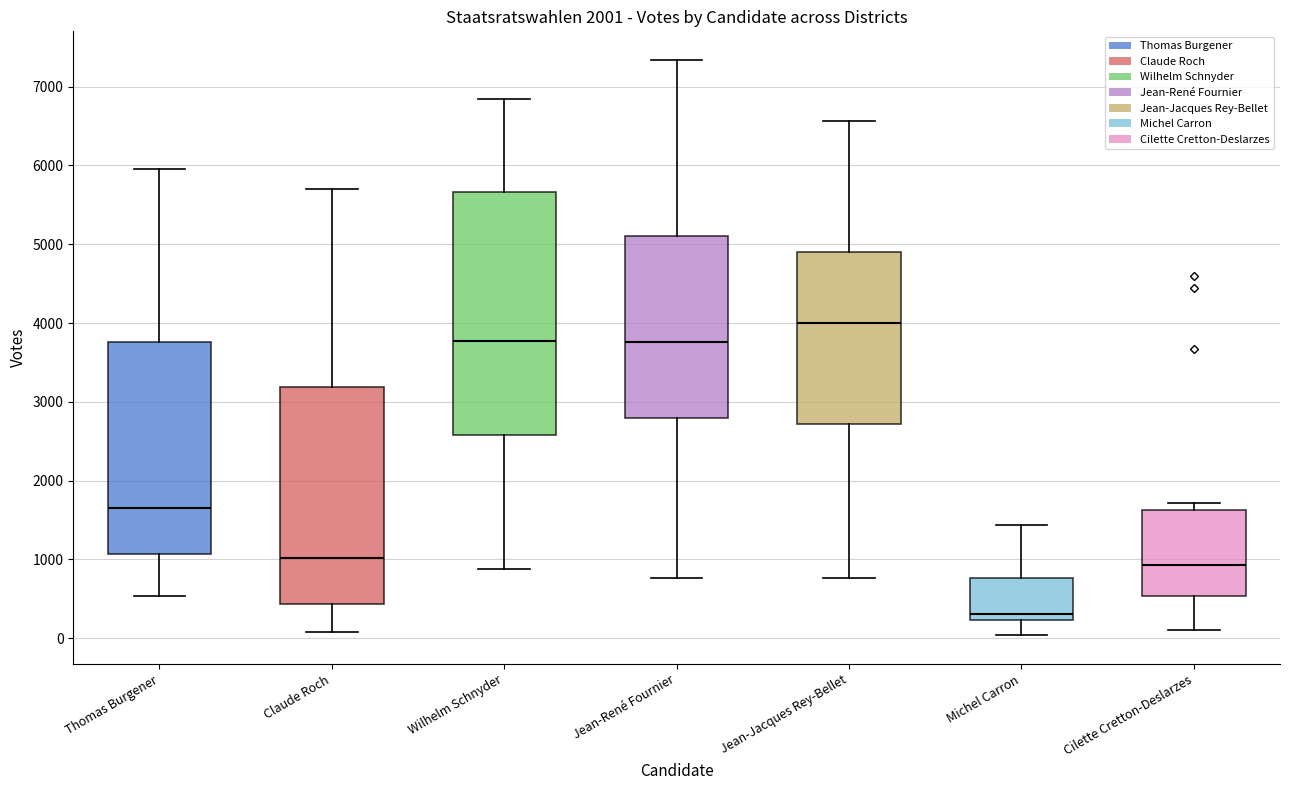

Which box has the lowest median line?

Michel Carron